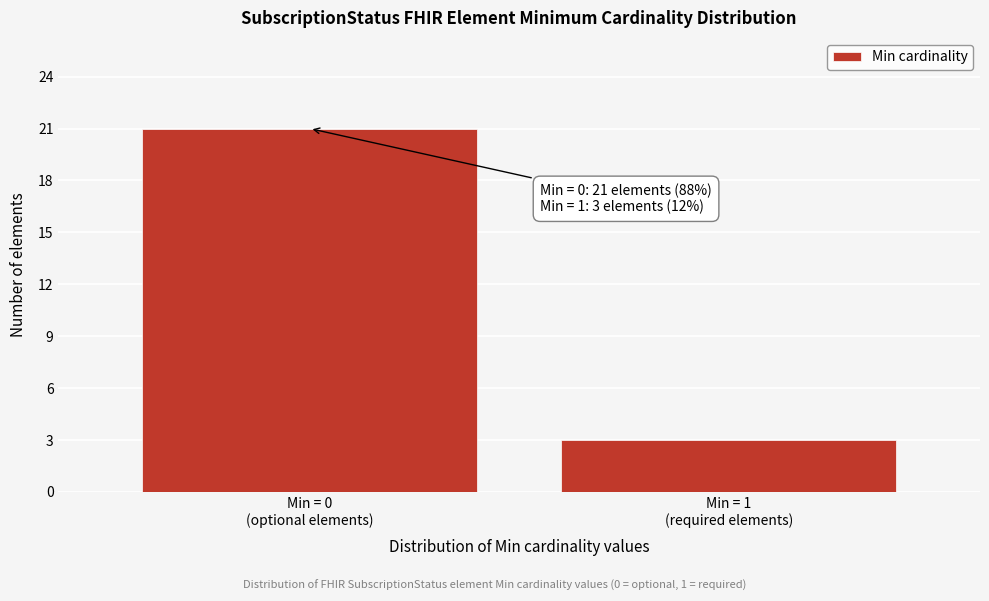

Reading left to right, extract all data points from this chart.

21	3